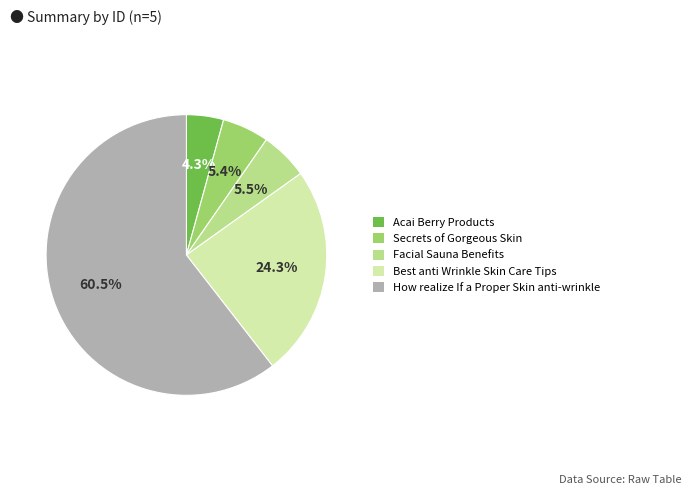

How many segments does this pie chart have?

5